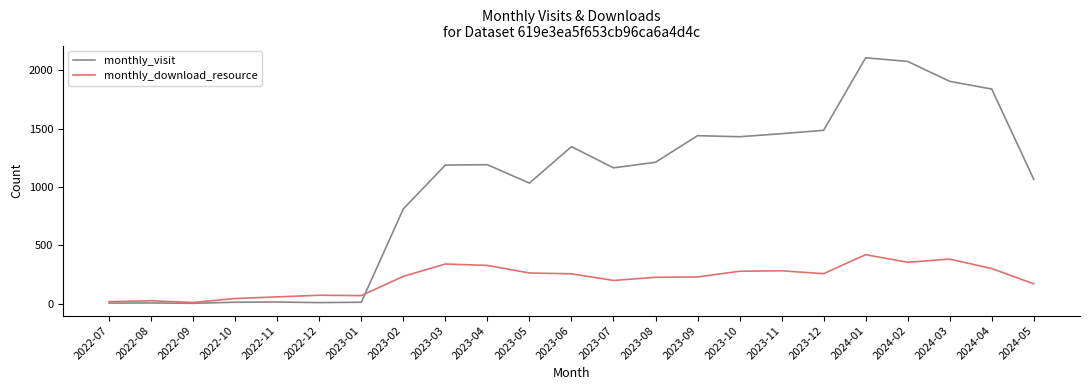

Between 2022-11 and 2023-09, which series saw the biggest shift?

monthly_visit